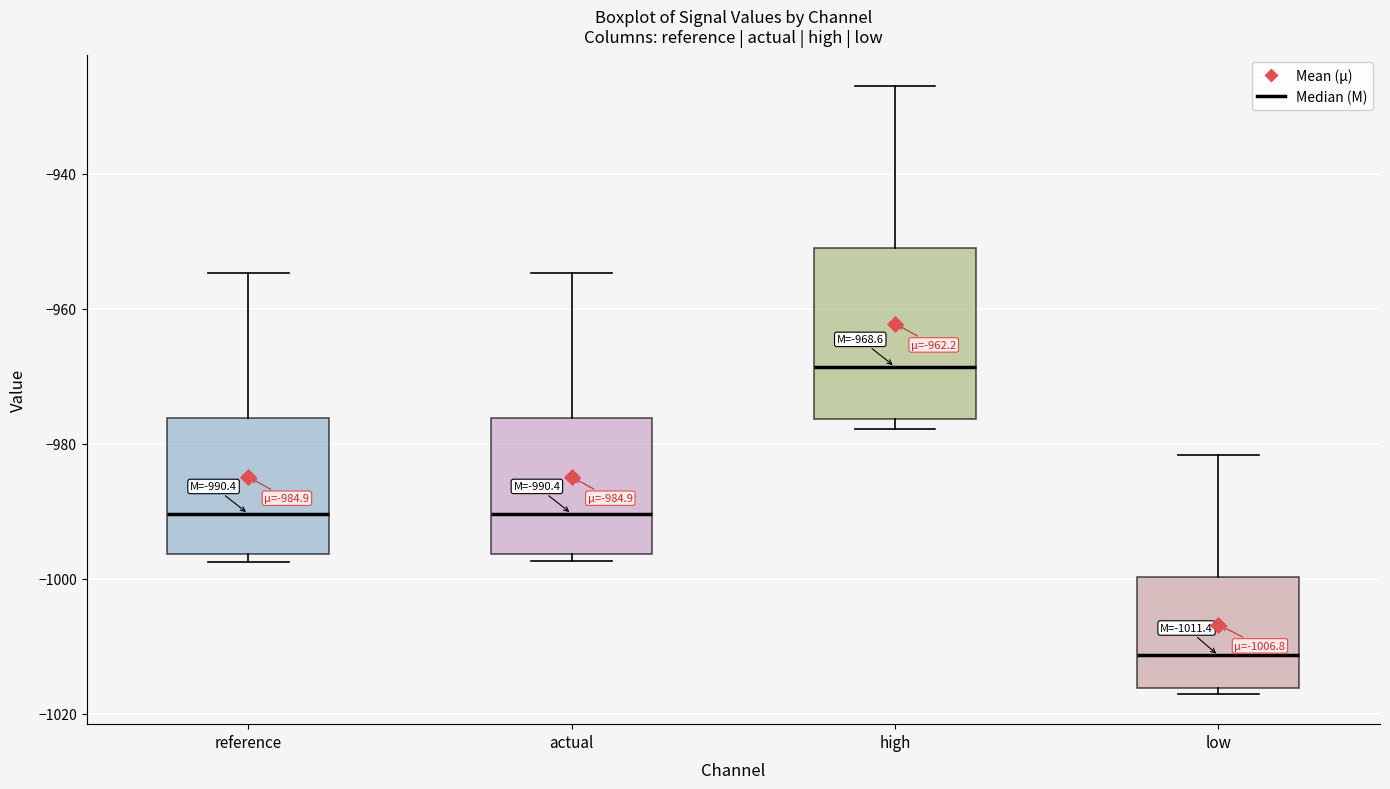

Comparing the boxes themselves (not the whiskers), which one is the tallest?

high